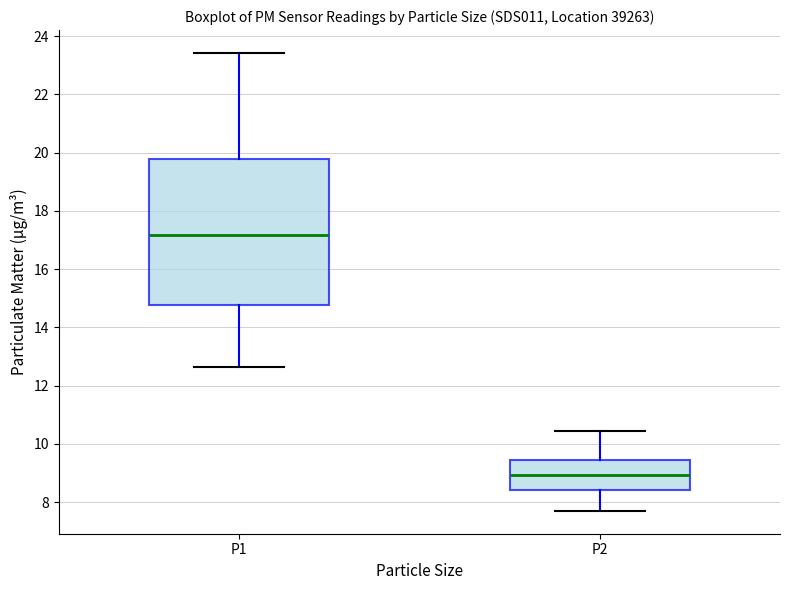

Which box is the tallest, from its lower edge to its upper edge?

P1